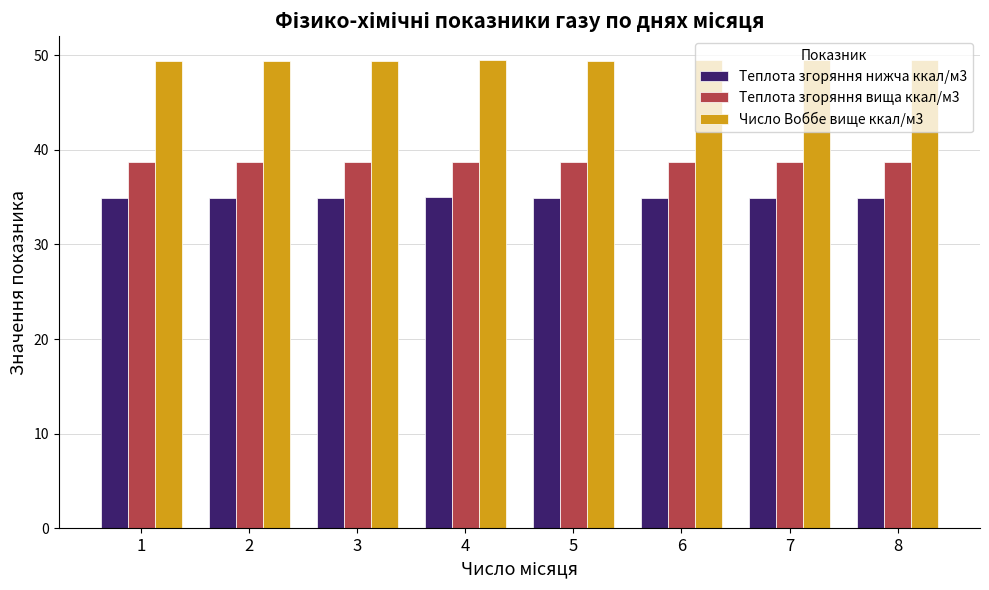

True or false: Теплота згоряння вища ккал/м3 has a value of 38.7 at 5.

True